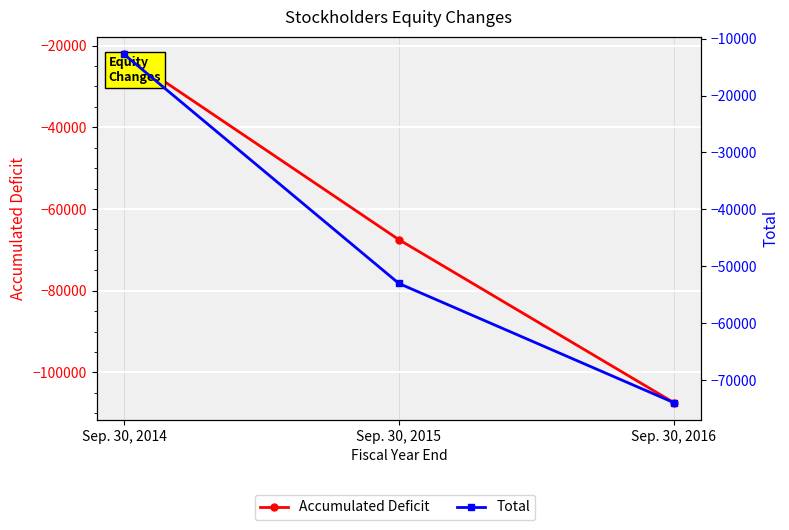

Reading right to left, extract all data points from this chart.

Accumulated Deficit: -107372	-67494	-22141
Total: -73930	-53005	-12757